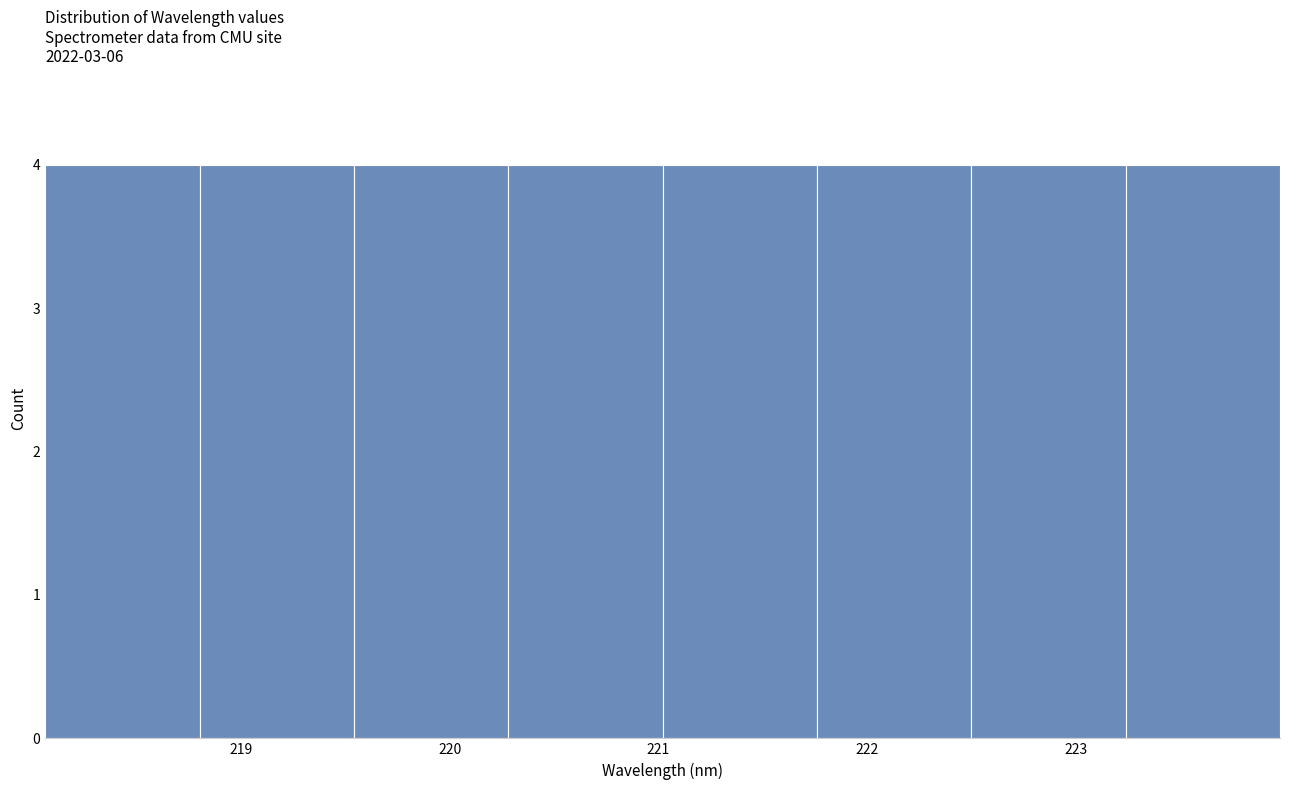

Reading left to right, transcribe this chart: for each bar, give the range it covers on the x-axis and its height. Neither the bar edges nor the heights are printed on the chart, so give them approximately, as read against the axes.

218.1 to 218.8: 4
218.8 to 219.5: 4
219.5 to 220.3: 4
220.3 to 221.0: 4
221.0 to 221.8: 4
221.8 to 222.5: 4
222.5 to 223.2: 4
223.2 to 224.0: 4